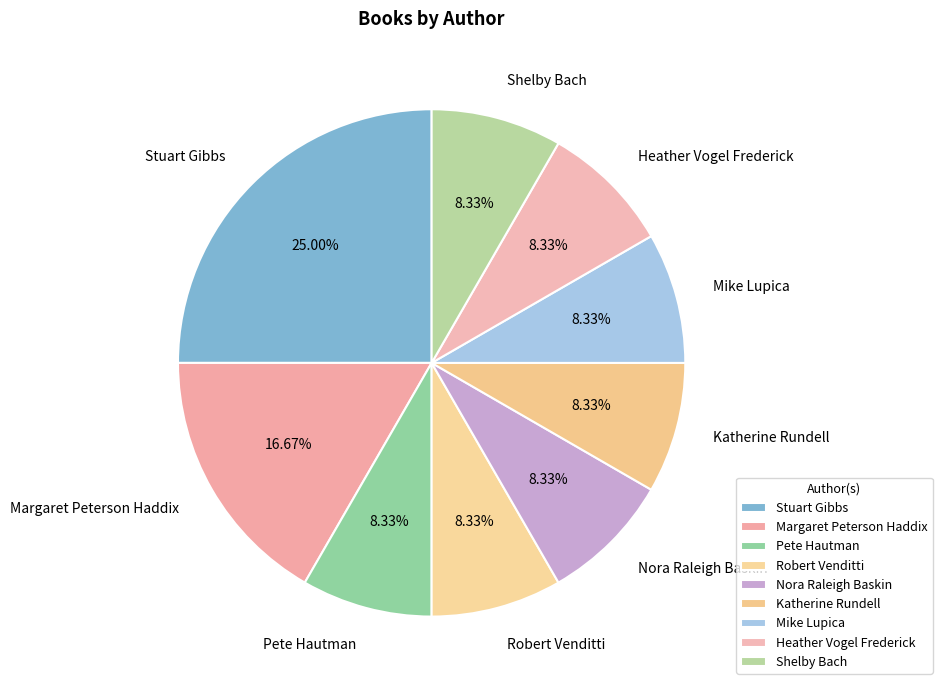

How much of the chart is everything except Robert Venditti?

91.7%